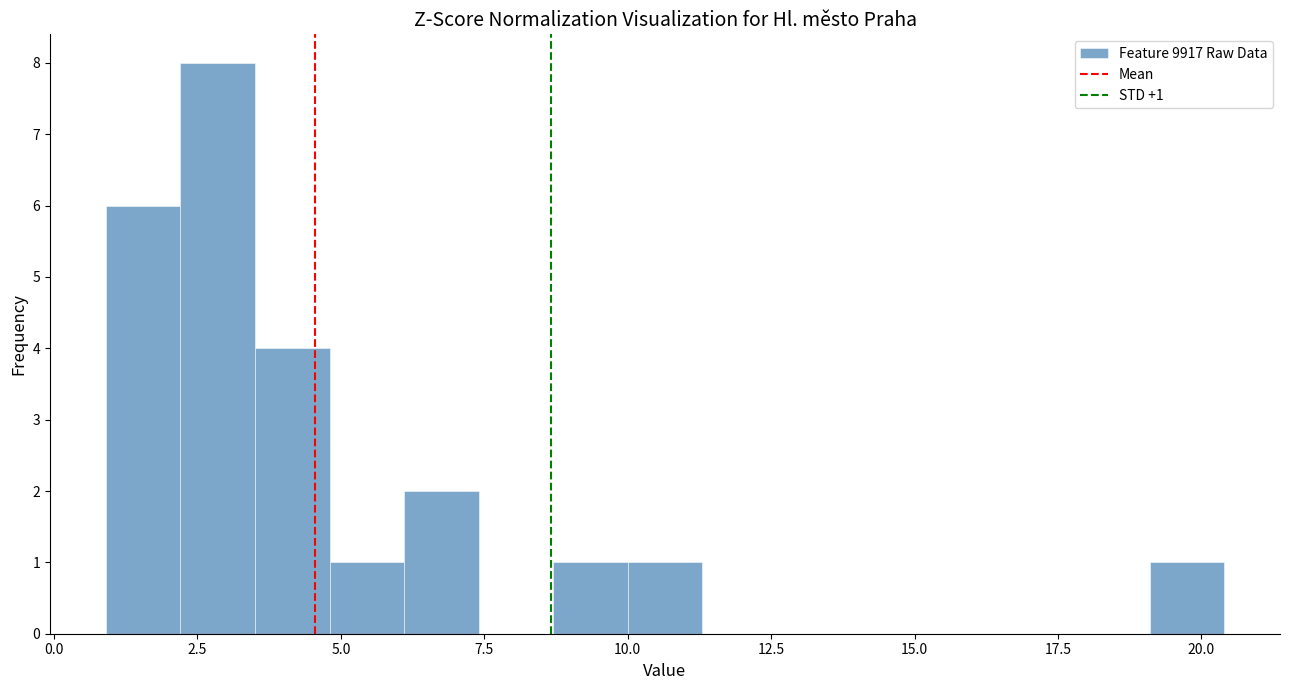

Read against the x-axis, roughly where is the centre of the tallest bar?

3.0